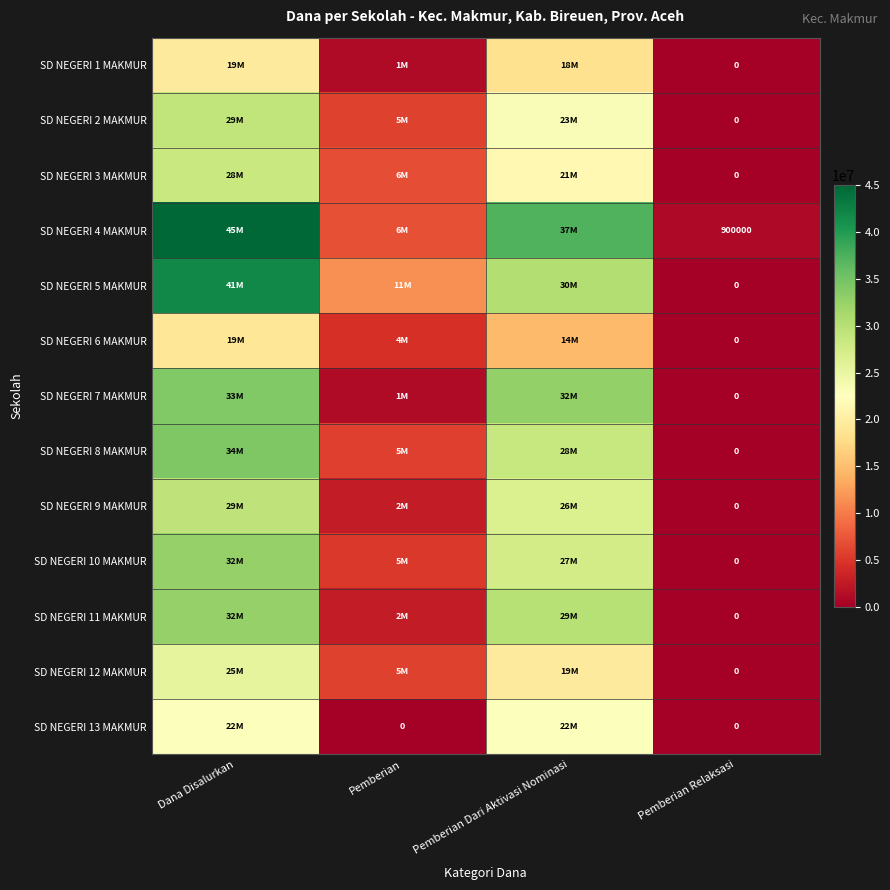

What is the spread (max minus min) of values at Pemberian Relaksasi?

900000